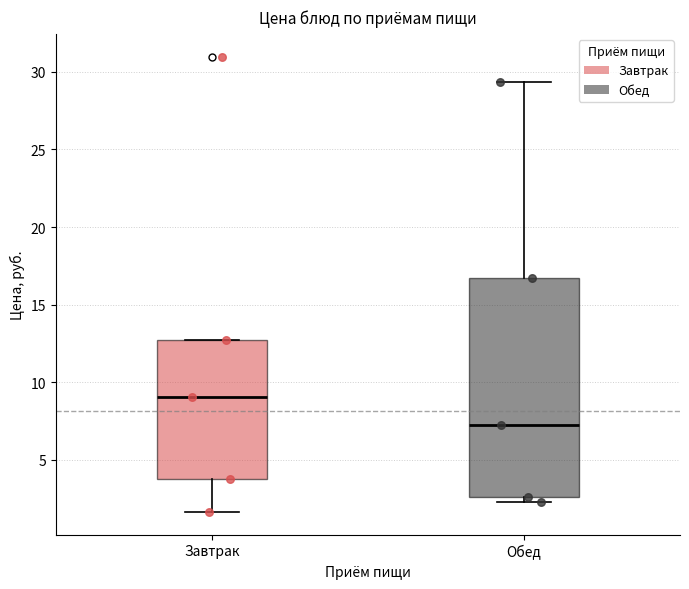

Reading left to right, transcribe this box plot: for each box, give where its median line is, the range the box spans, and where its two whiskers end, as read against the y-axis. The values are not printed on the chart, so give them approximately, as read against the axis.

Завтрак: median 9.0, box 4.0 to 12.5, whiskers 1.5 to 12.5
Обед: median 7.5, box 2.5 to 16.5, whiskers 2.5 (just below the box's lower edge) to 29.5